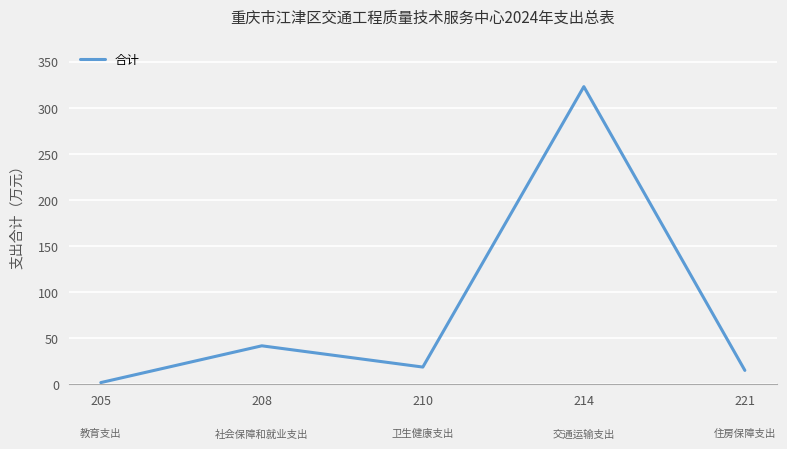

Where is the data nearest to the value 162?

208